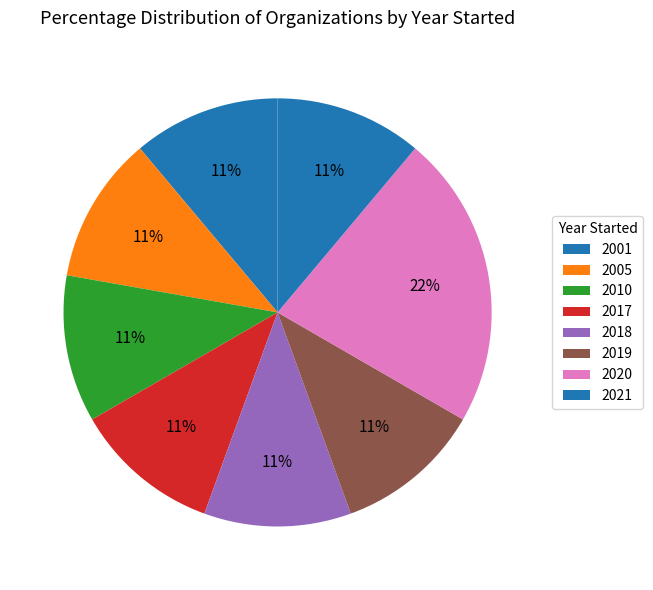

How many slices are in this pie chart?

8